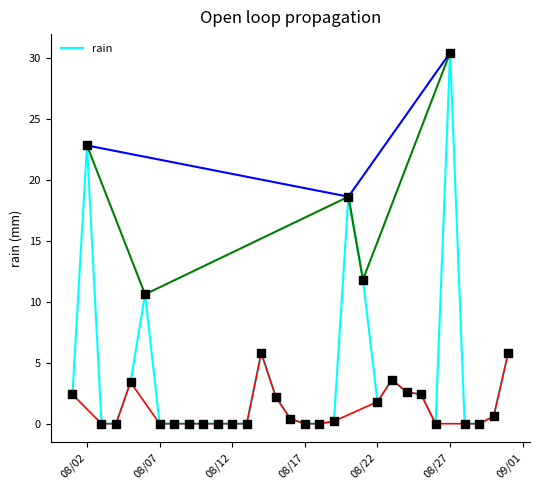

What is the highest value of the rain series?

30.4